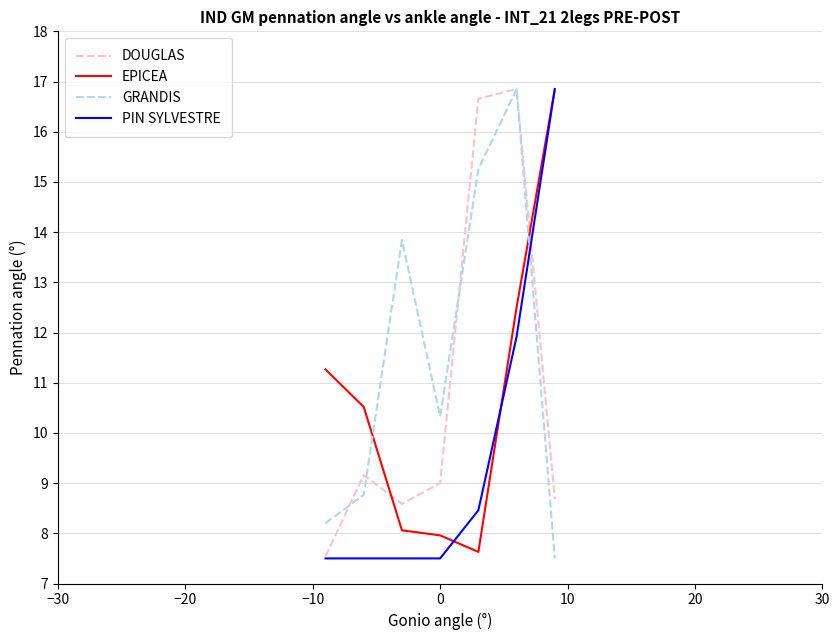

After their last crossing, which series has the higher values: PIN SYLVESTRE or GRANDIS?

PIN SYLVESTRE